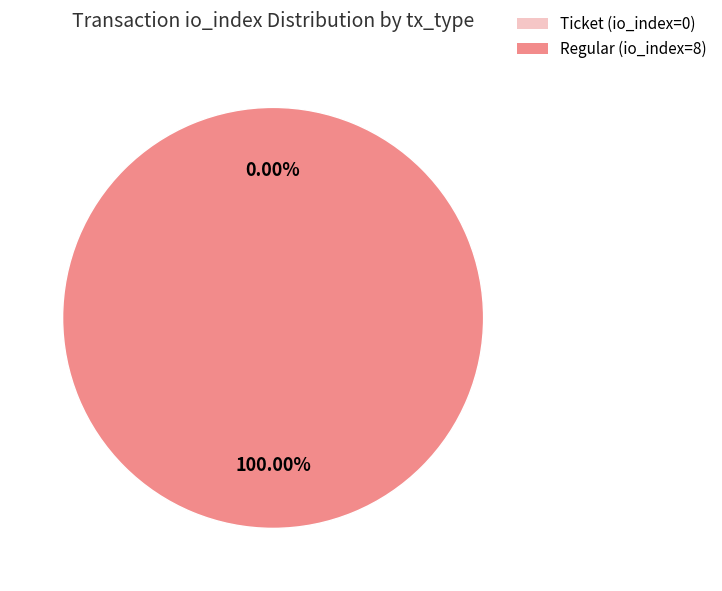

What is the smallest slice in the pie chart?

Ticket (io_index=0)